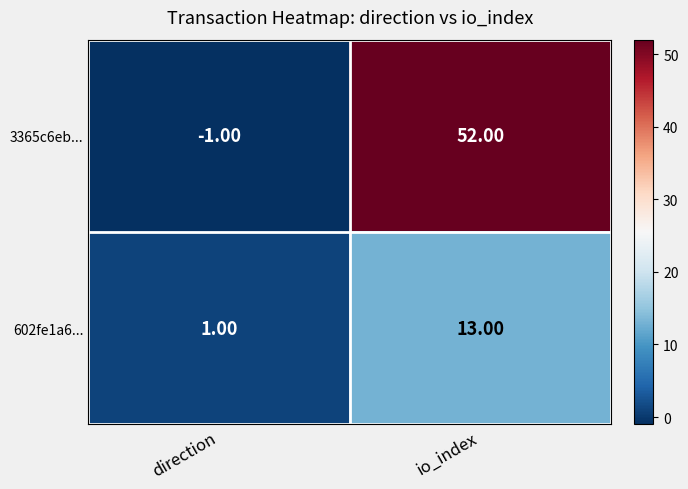

How many distinct data groups are displayed?

2